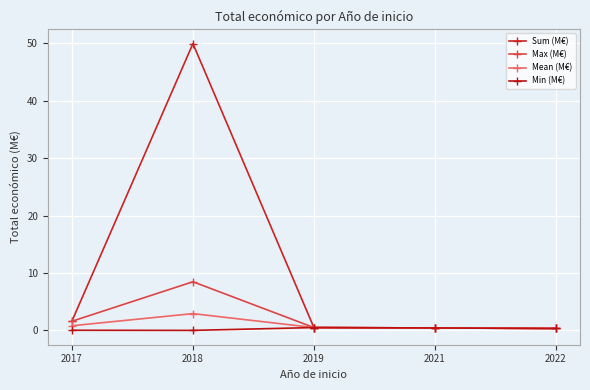

What is the value of the Sum (M€) point at the 1st from the left?

1.7